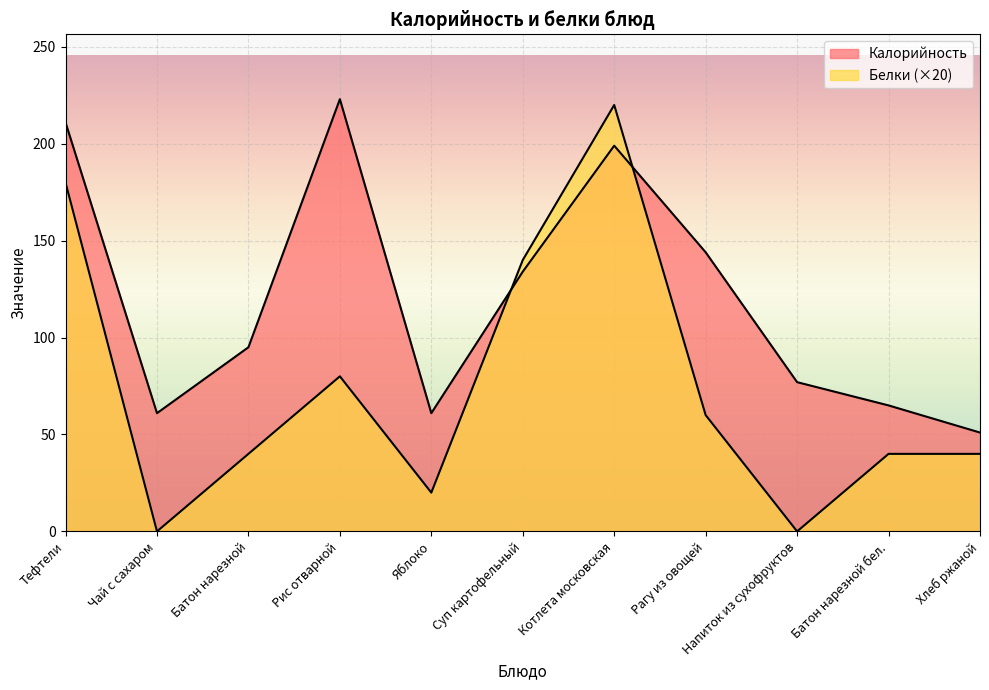

Reading left to right, transcribe all the data shown in this chart.

Калорийность: 211	61	95	223	61	134	199	144	77	65	51
Белки: 180	0	40	80	20	140	220	60	0	40	40